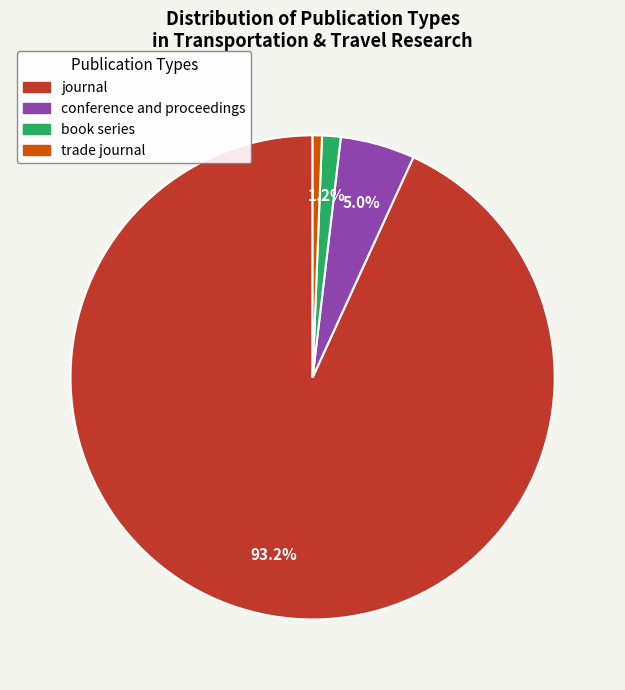

Rank the categories by value from lowest to highest.

trade journal, book series, conference and proceedings, journal